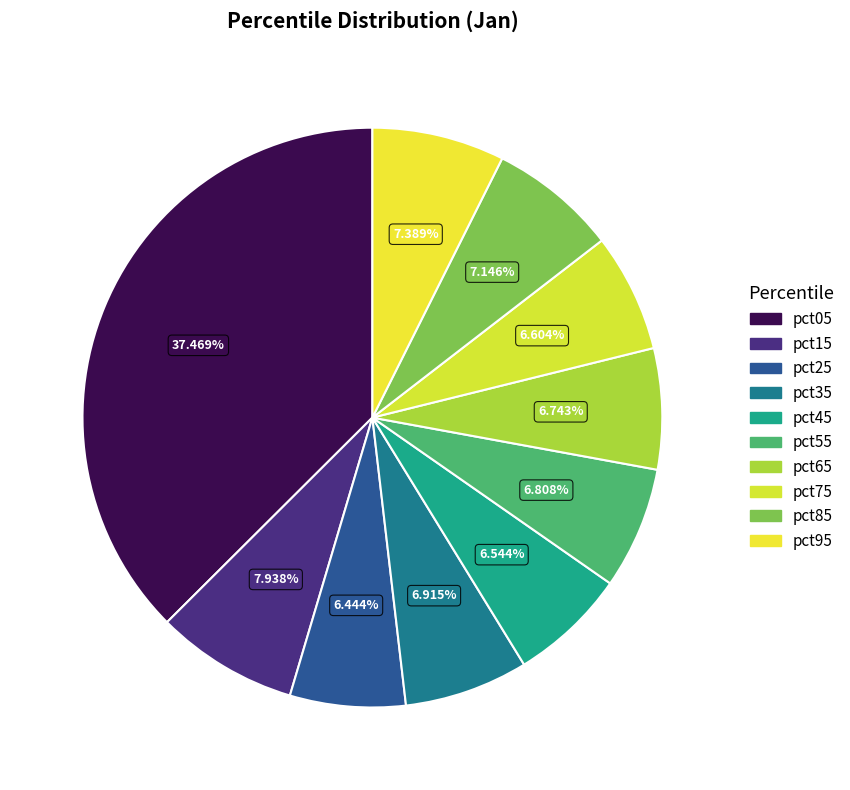

Between pct55 and pct05, which is larger?

pct05